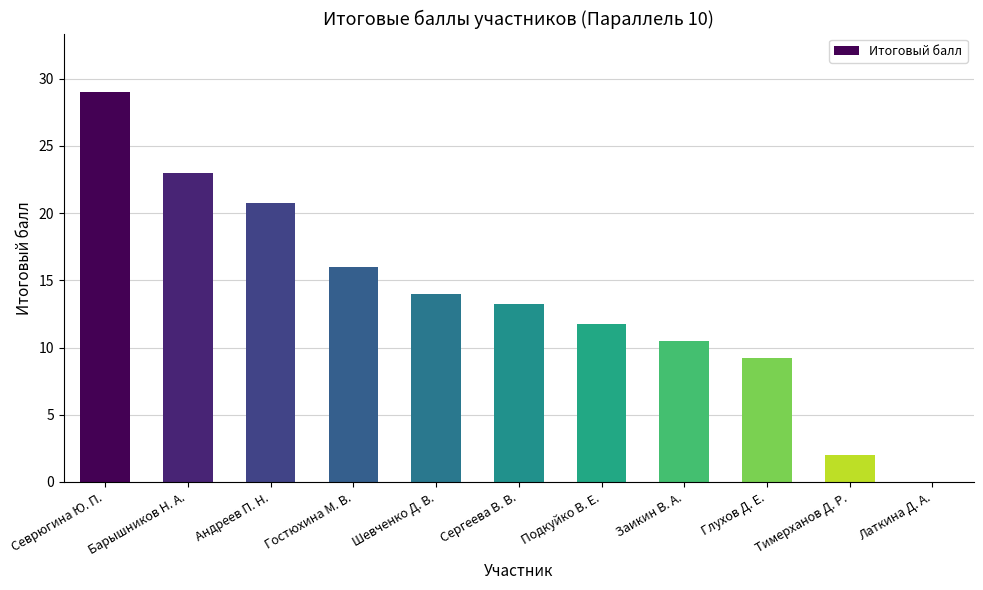

What is the sum of the values at Глухов Д. Е. and Заикин В. А.?

19.8